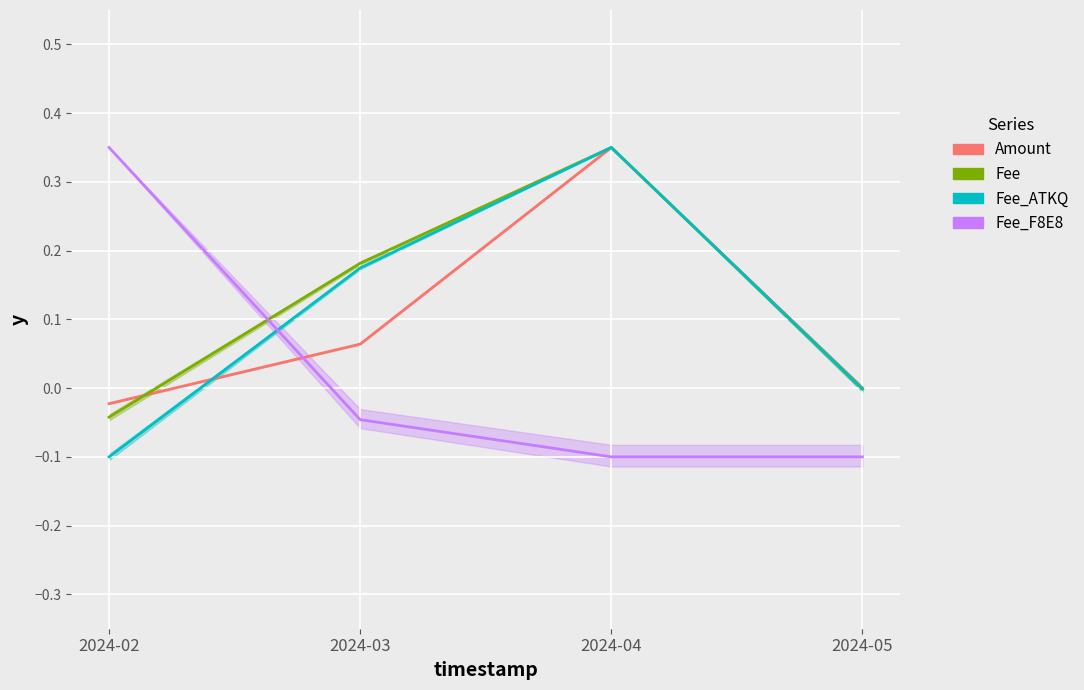

List the labels in order of Fee value, largest first.

2024-04, 2024-03, 2024-05, 2024-02